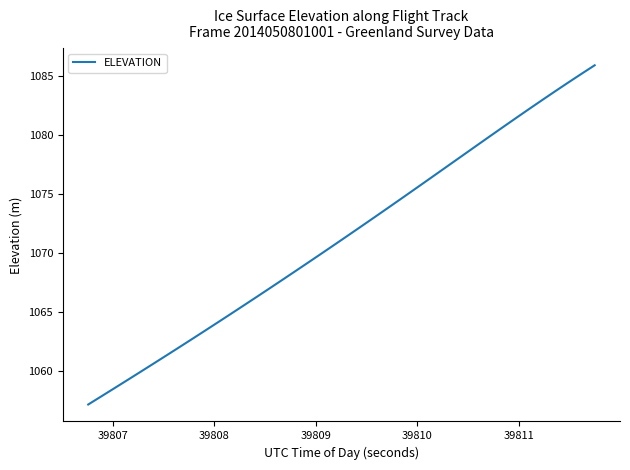

Reading left to right, list all the values displayed in this chart.

1057.2	1057.9	1058.6	1059.2	1059.9	1060.6	1061.3	1062.0	1062.7	1063.4	1064.2	1064.9	1065.6	1066.3	1067.1	1067.8	1068.5	1069.3	1070.0	1070.8	1071.5	1072.3	1073.0	1073.8	1074.5	1075.3	1076.1	1076.9	1077.6	1078.4	1079.2	1080.0	1080.7	1081.5	1082.3	1083.0	1083.8	1084.5	1085.2	1085.9